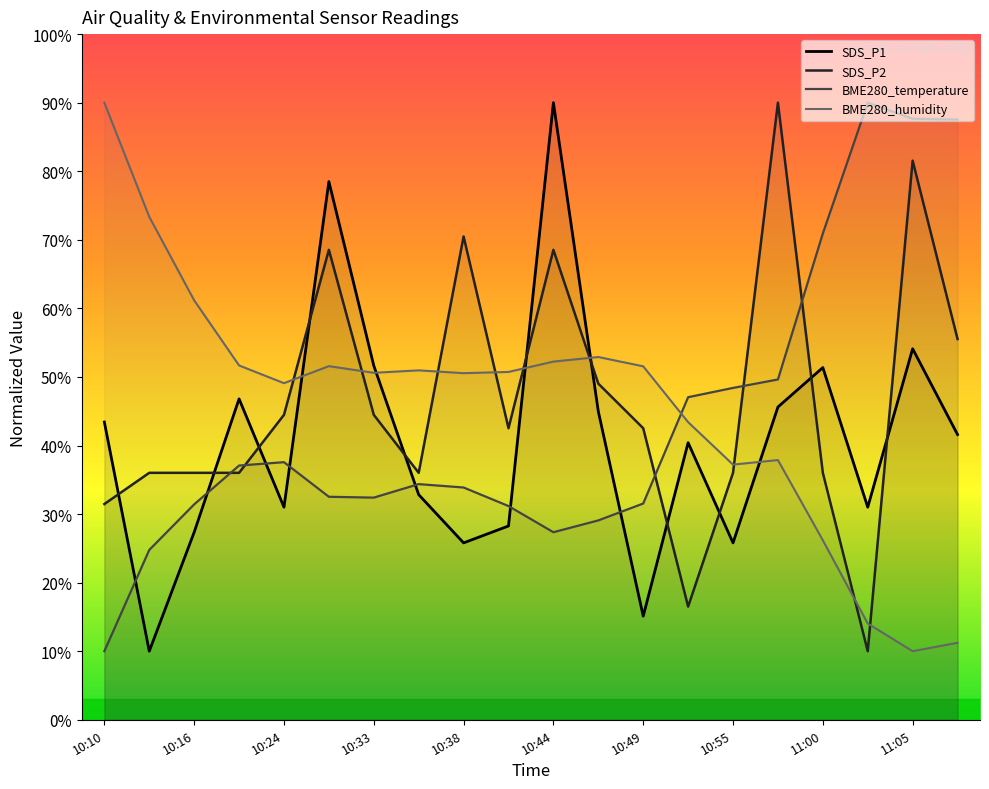

True or false: BME280_humidity and SDS_P2 cross at least once.

True